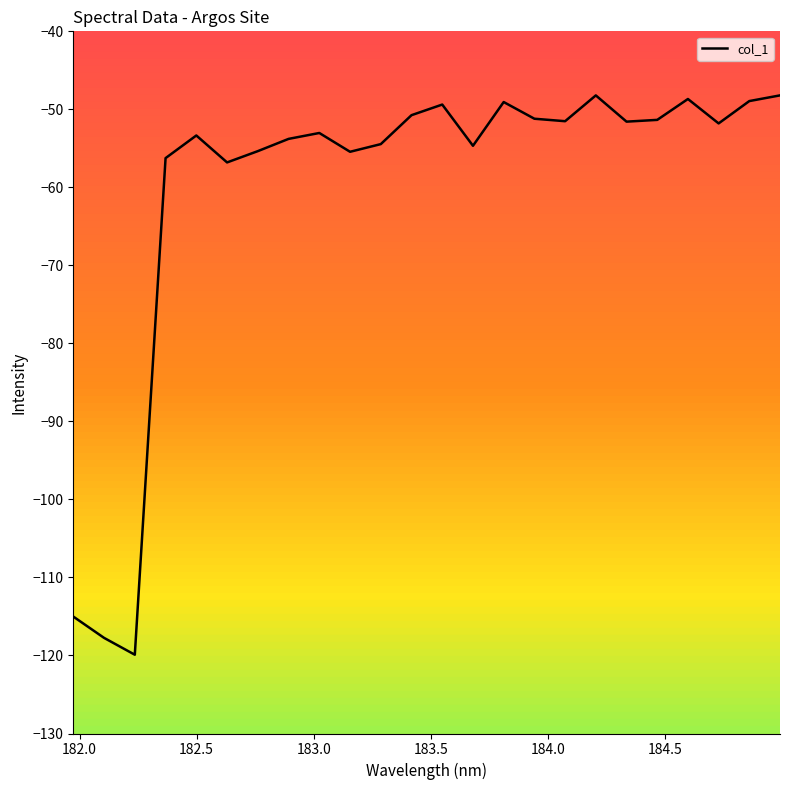

What is the difference between the maximum and minimum values?

71.7